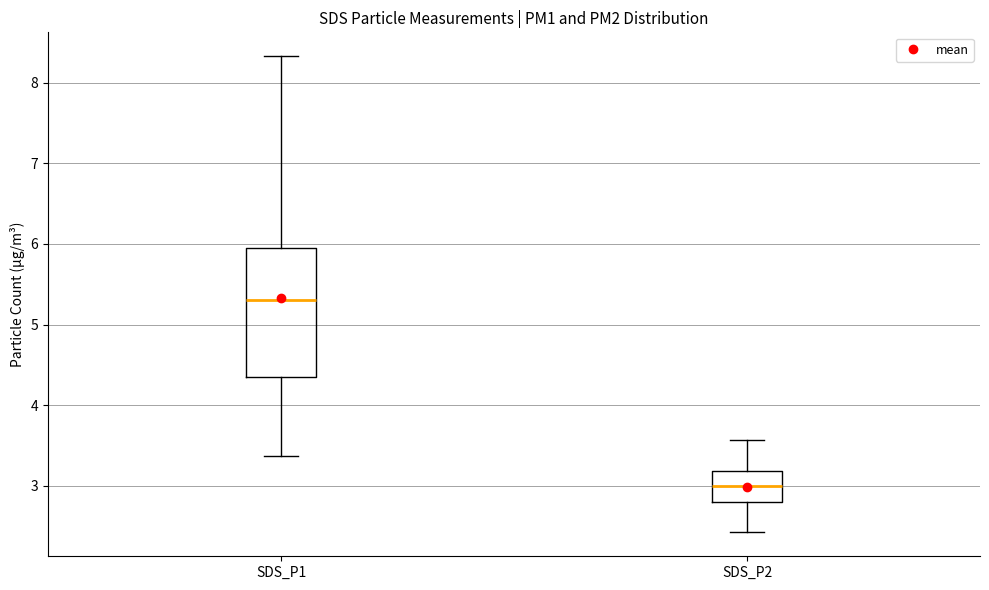

Which box has the highest median line?

SDS_P1